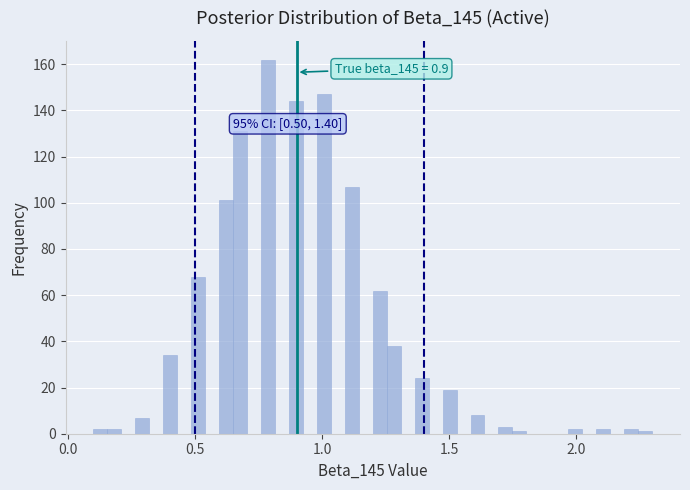

Read against the x-axis, roughly where is the centre of the tallest bar?

0.80